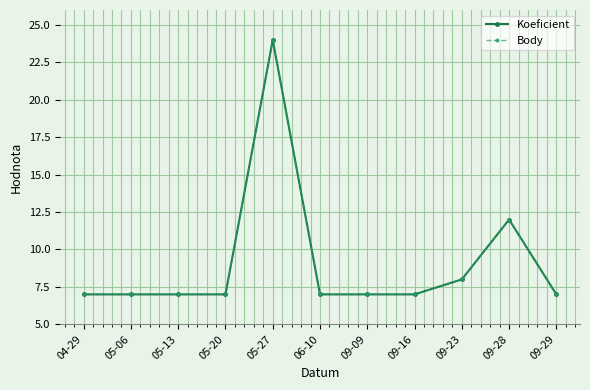

True or false: Koeficient and Body intersect in this chart.

False